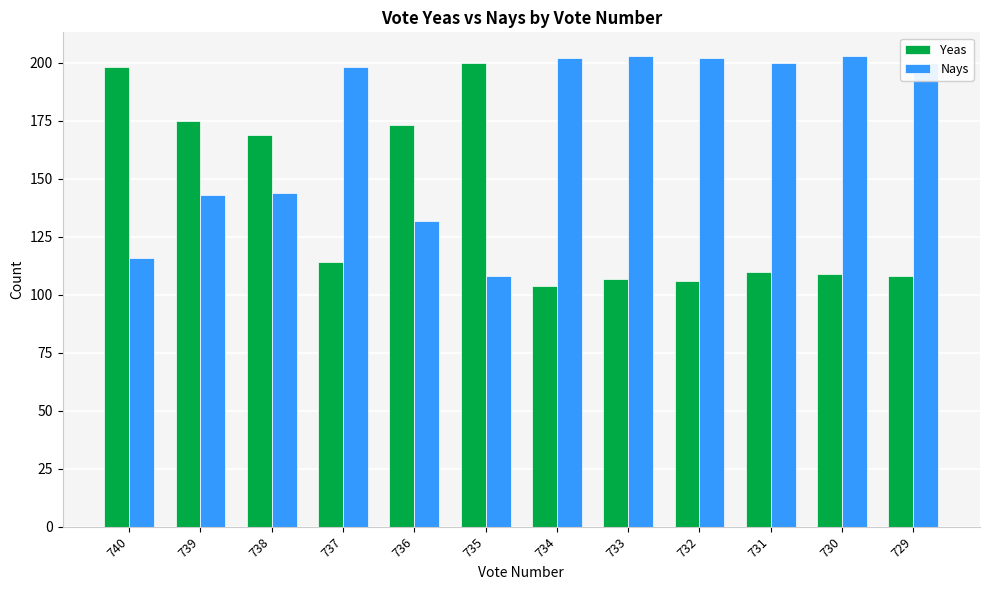

The value of Yeas at 738 is 249. True or false?

False